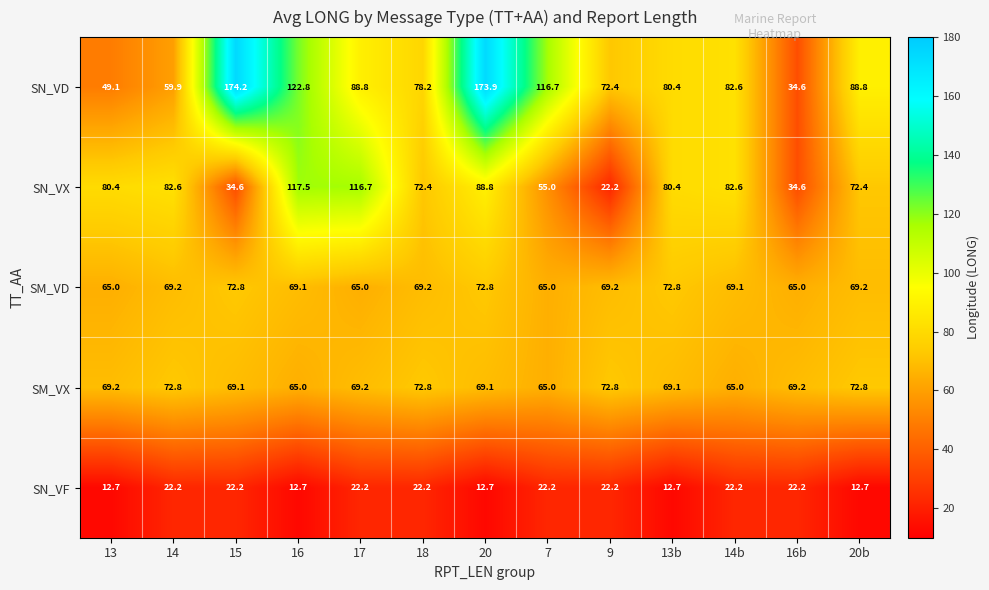

What is the spread (max minus min) of values at 20b?

76.1